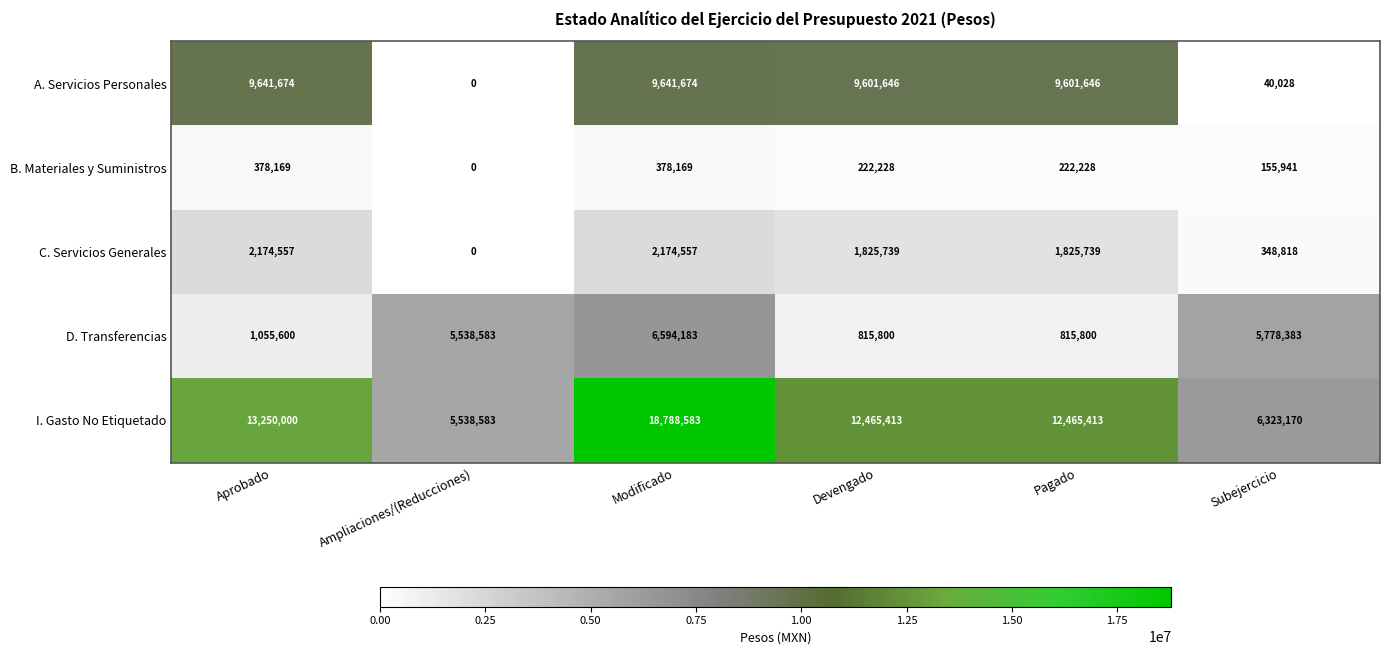

True or false: A. Servicios Personales has a value of 4284804 at Ampliaciones/(Reducciones).

False